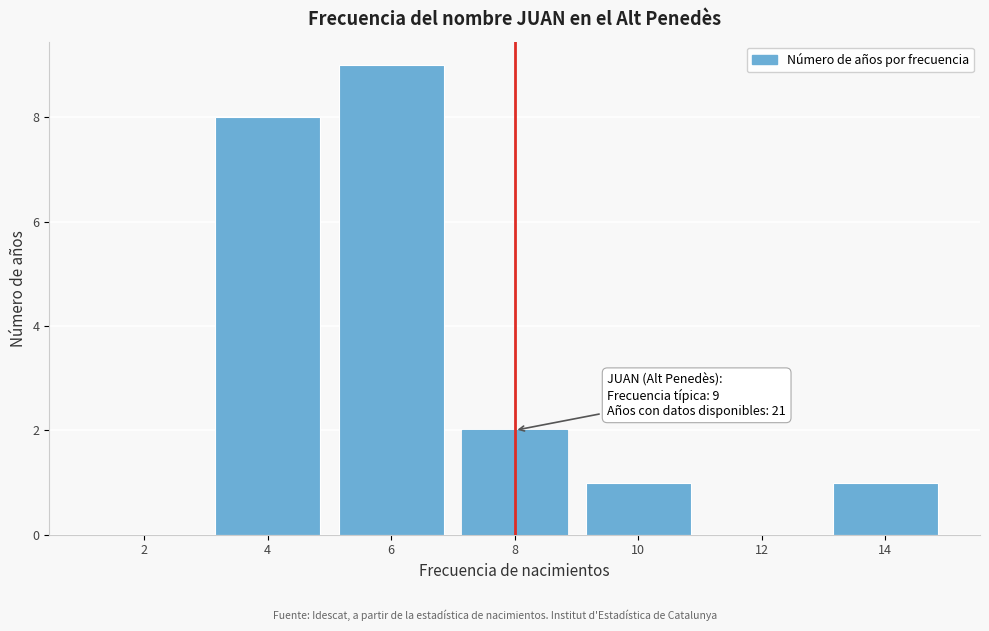

Reading left to right, list all the values displayed in this chart.

2=0	4=8	6=9	8=2	10=1	12=0	14=1